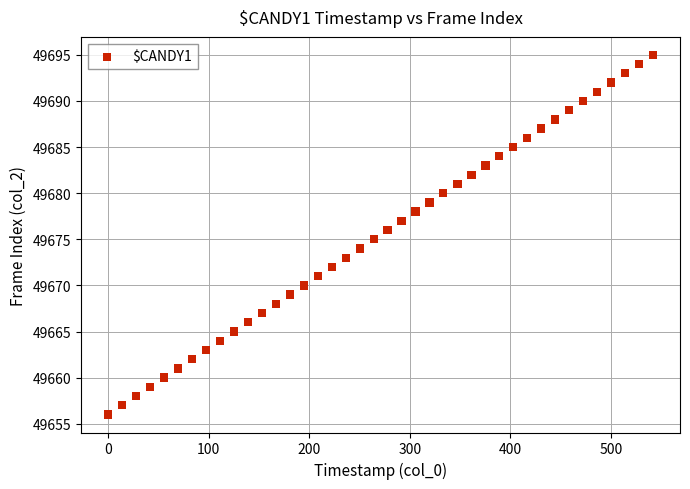

What is the range of Y values (max minus min)?

39